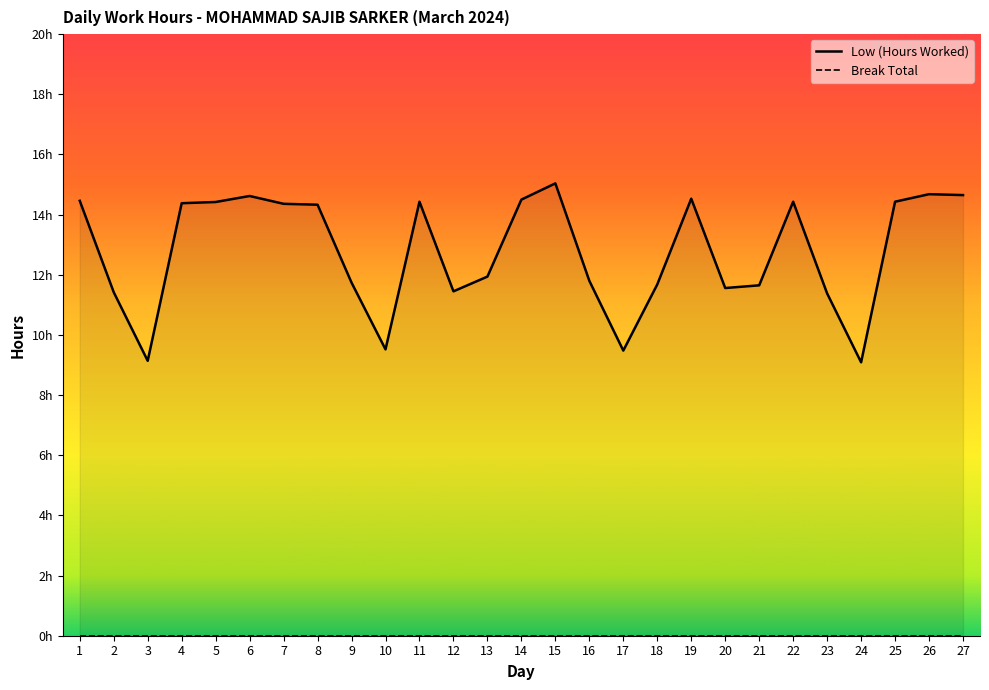

How many interior local peaks (higher than both neighbors) does the data have?

6